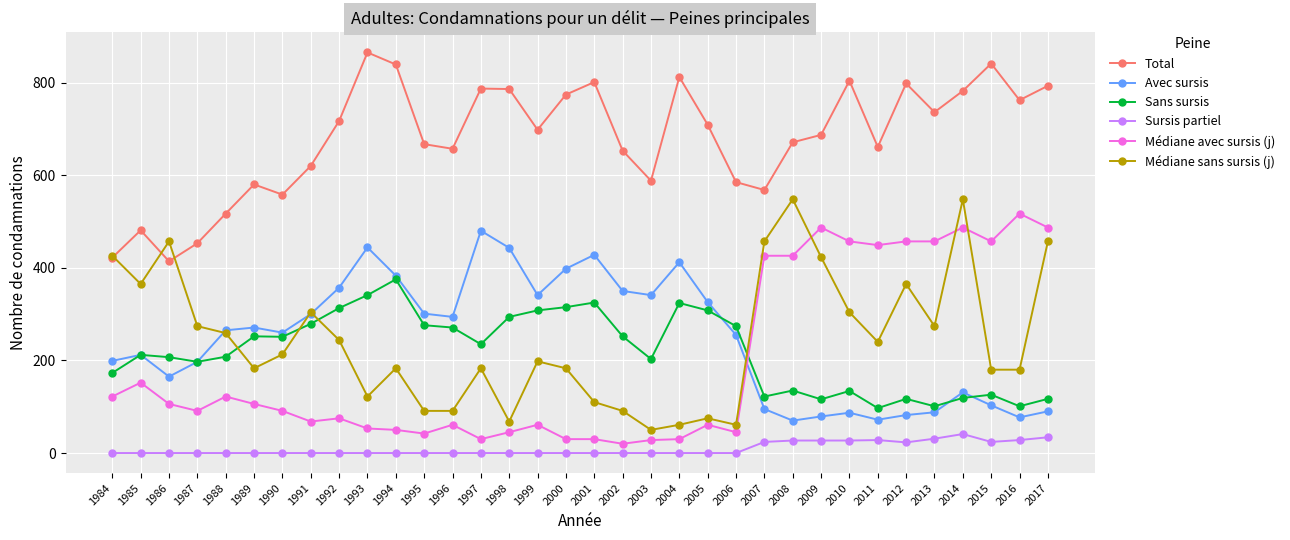

What is the average value of the Avec sursis series?

247